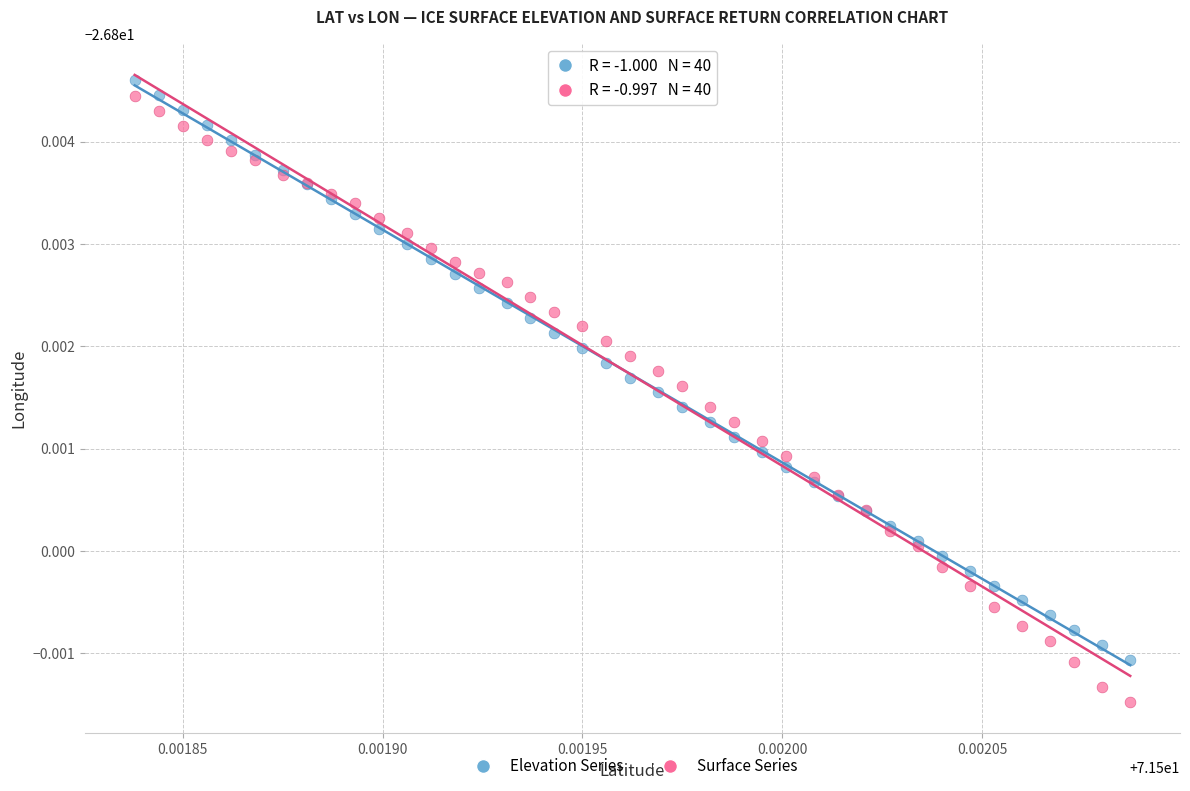

Which series contains the lowest Y value?

Surface Series